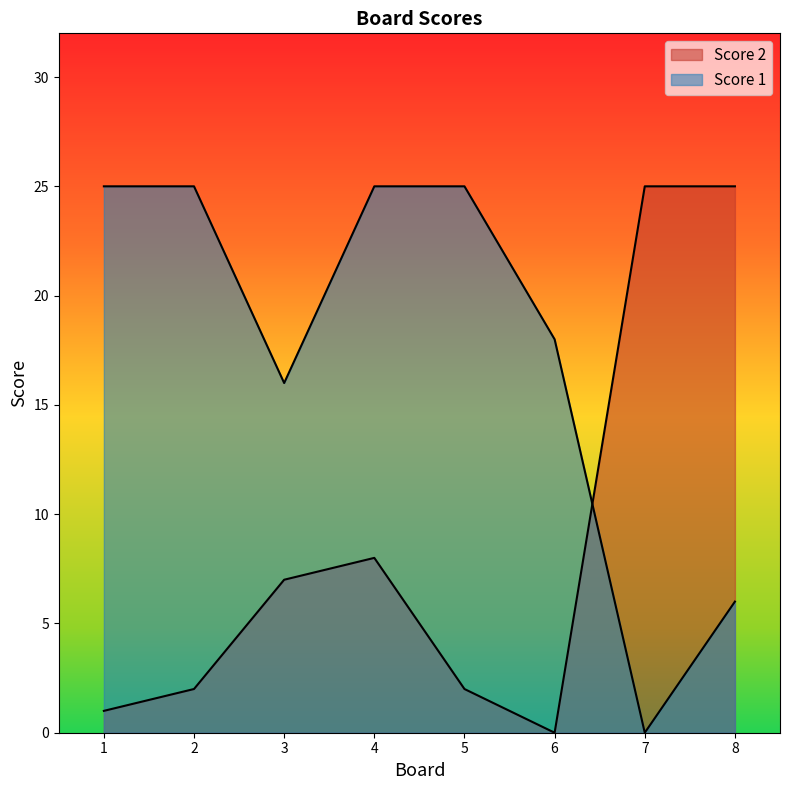

Which category has the lowest value across all series?

7